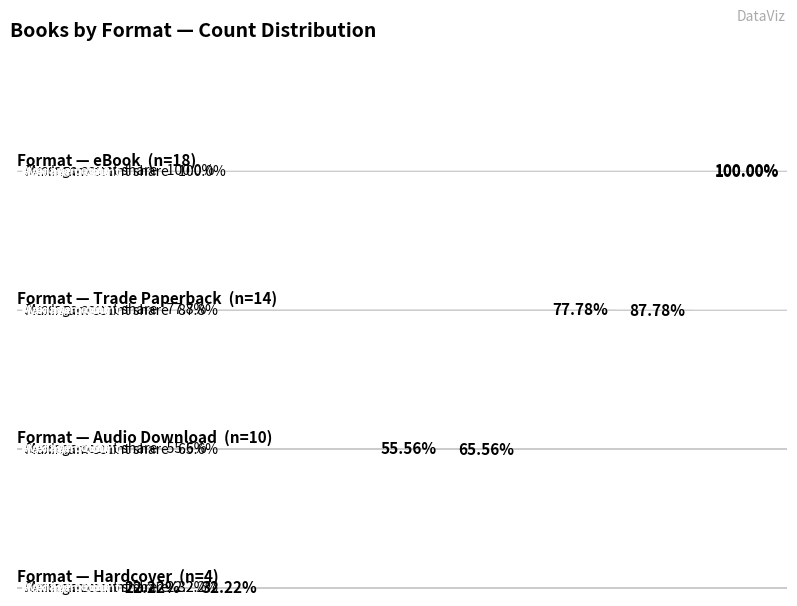

Which series has the widest spread of values?

Count